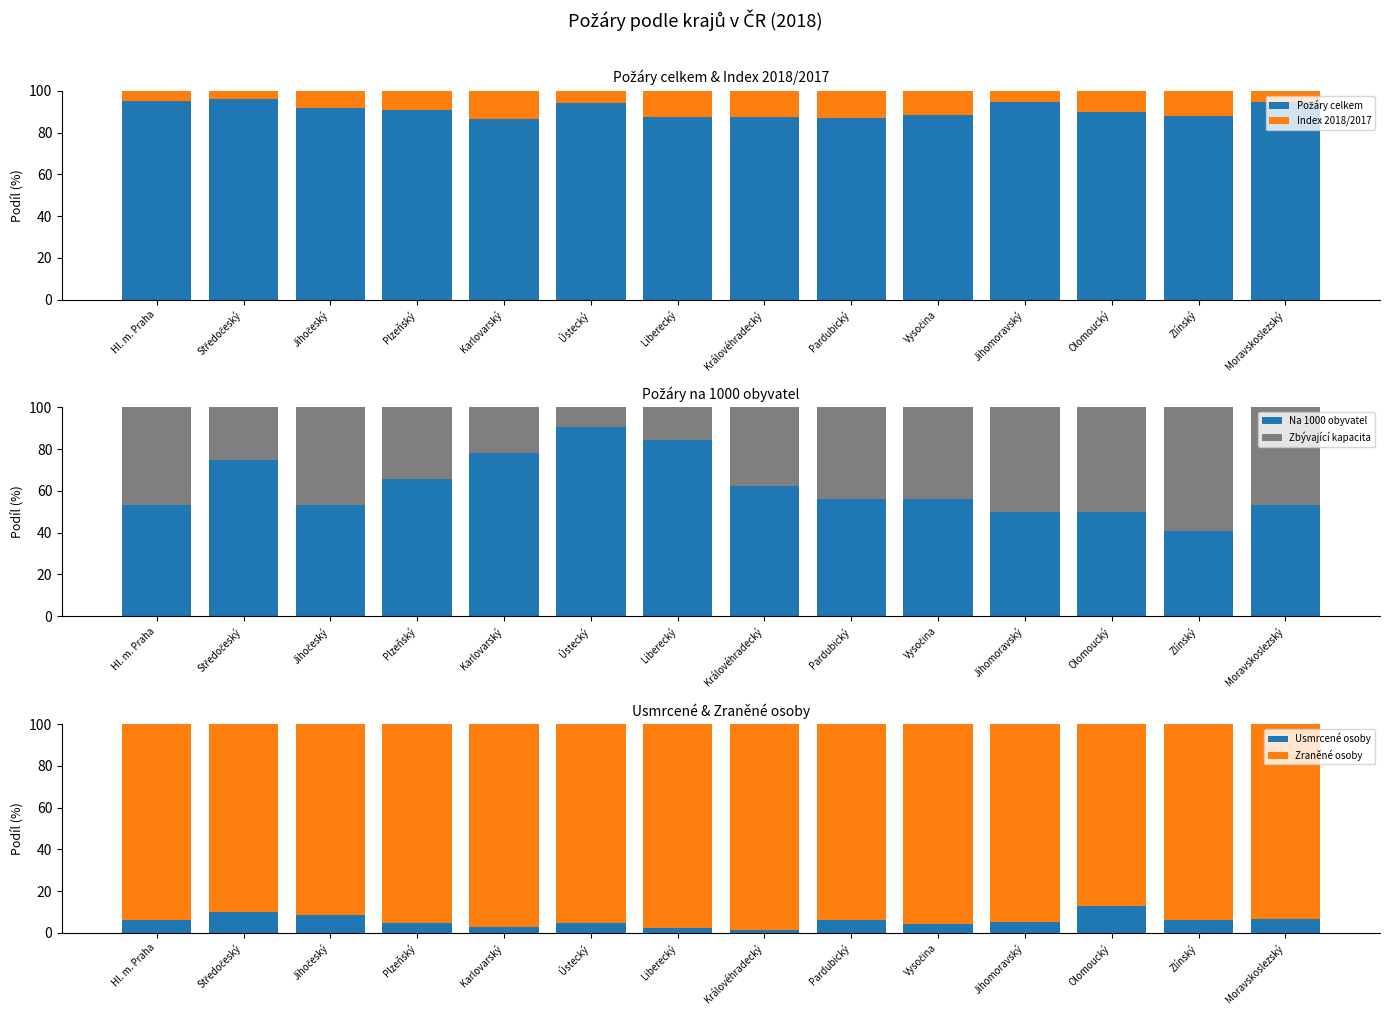

Does the chart contain stacked bars?

No